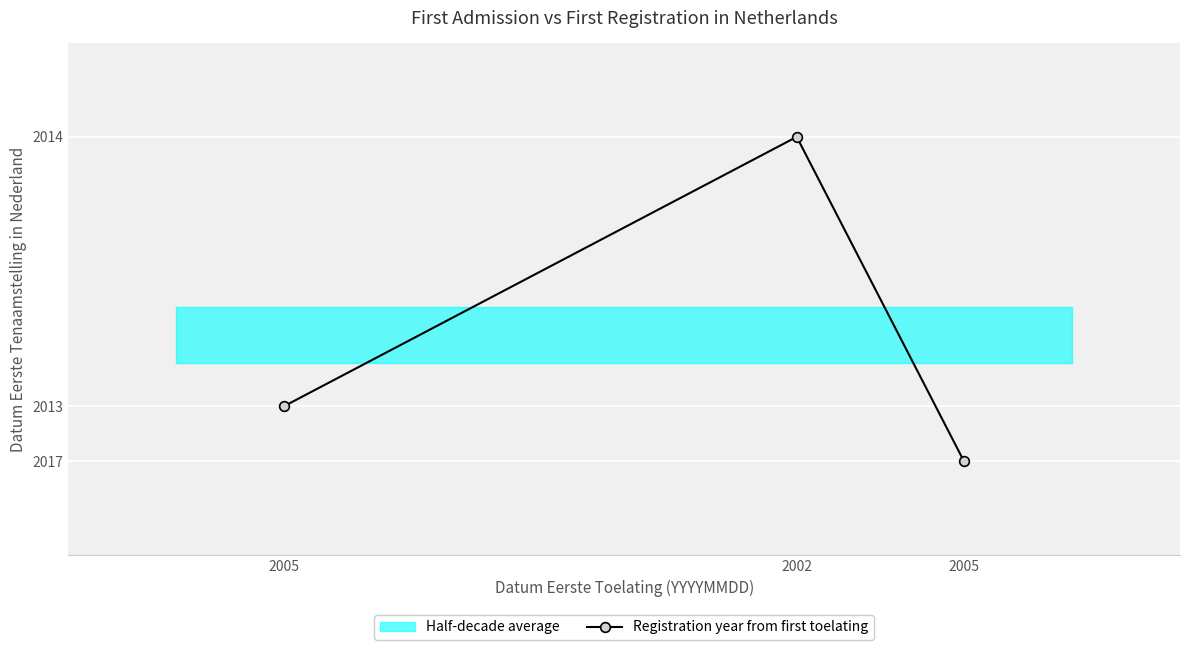

Where is the data nearest to the value 2015?

2005